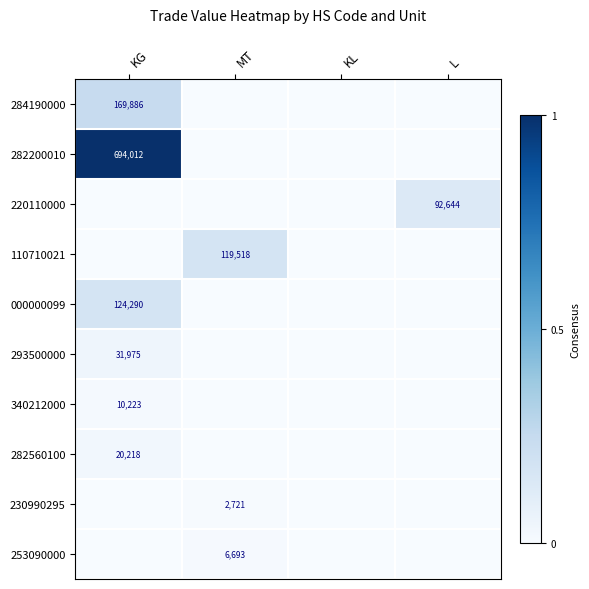

Is it true that 253090000 equals 0.0 at KL?

False